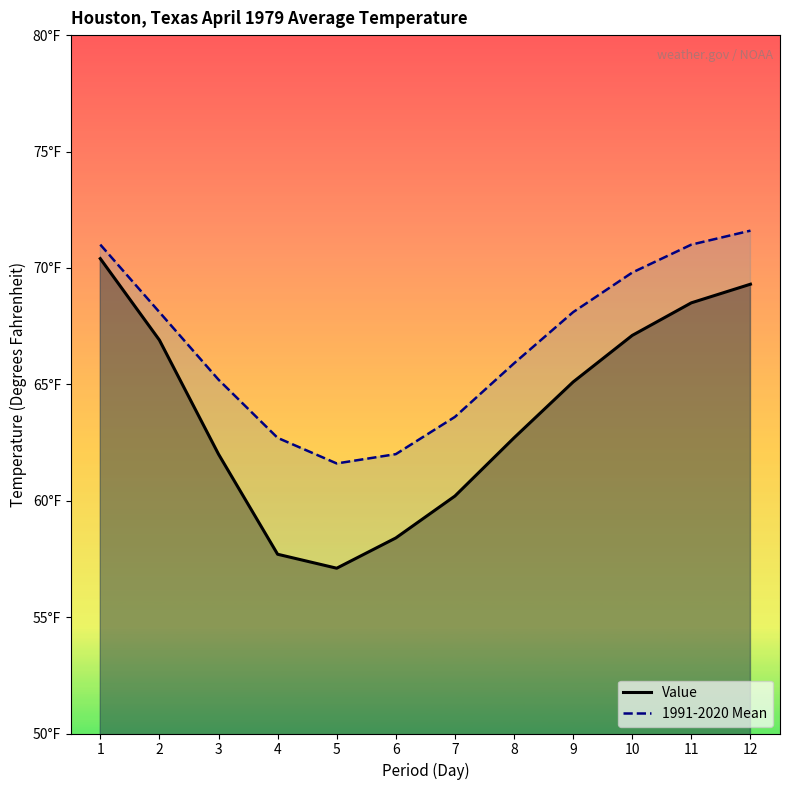

Rank the series by their maximum value, from highest to lowest.

1991-2020 Mean, Value